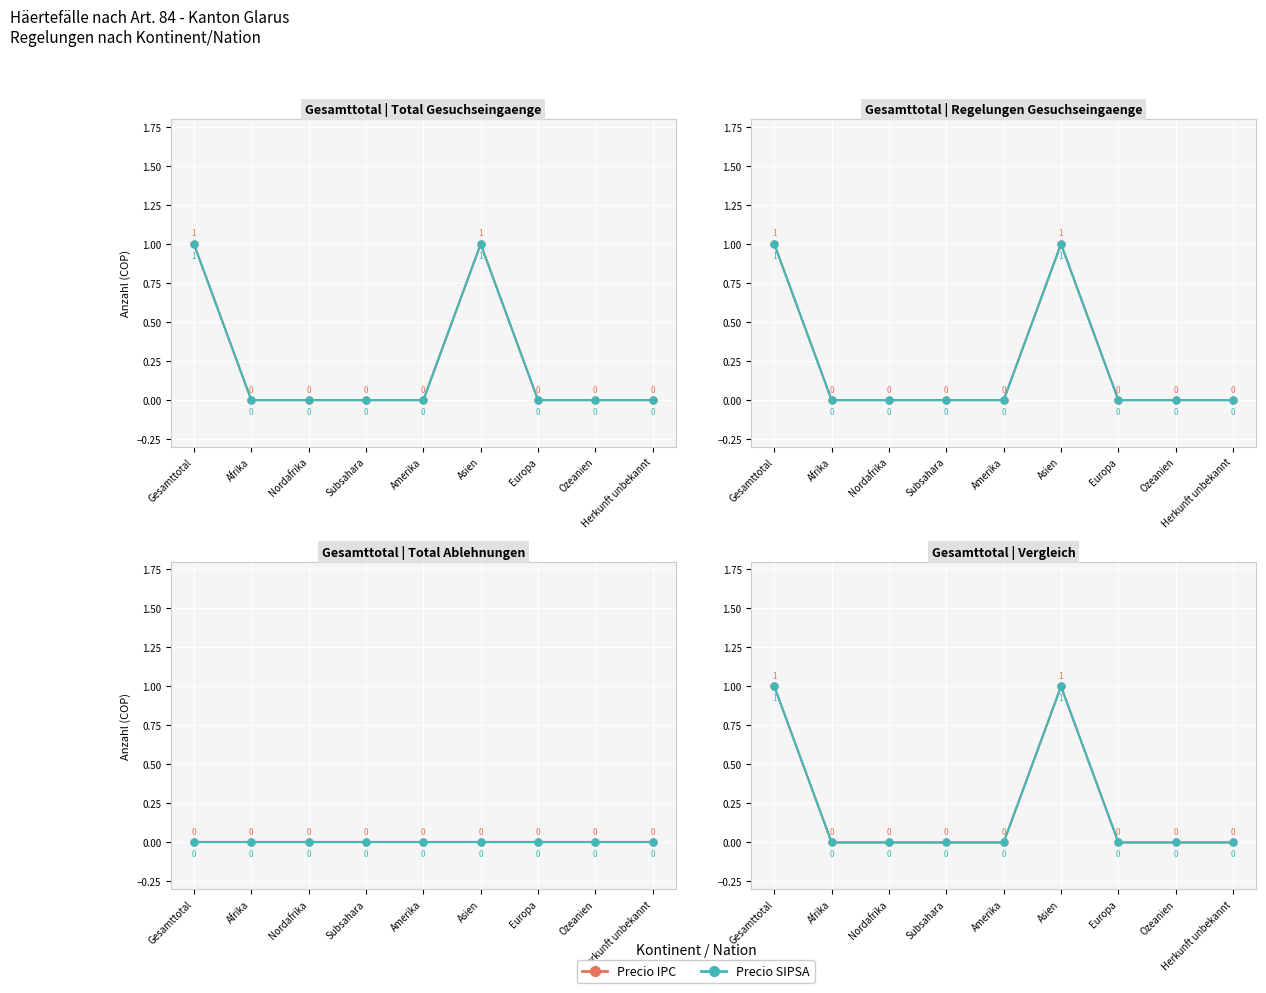

Which series has the largest total across all categories?

Precio IPC